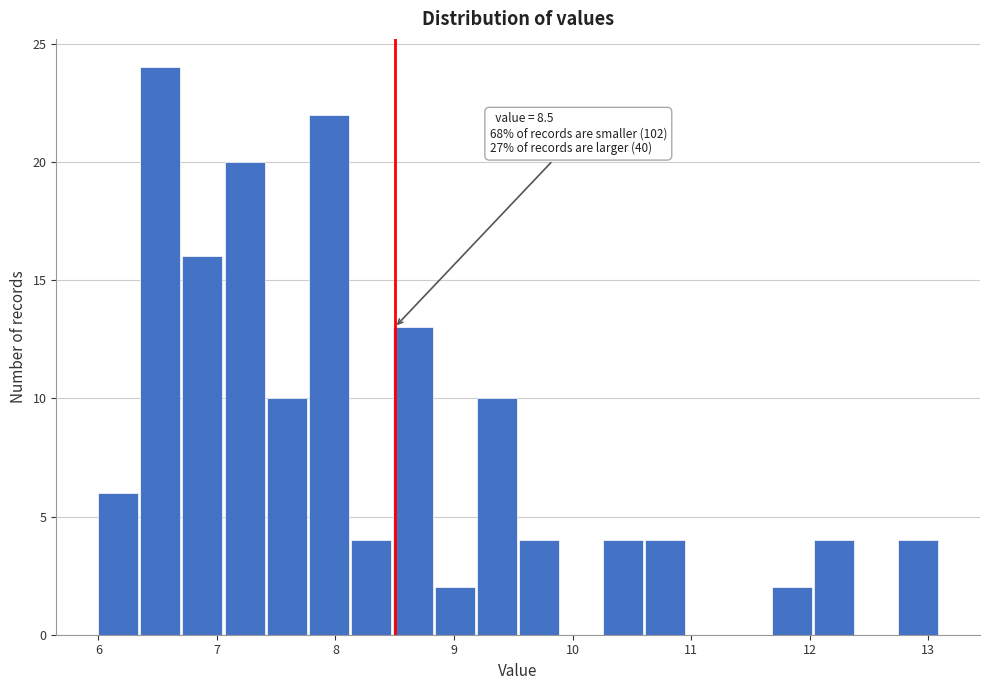

Around what value on the x-axis is the tallest bar? Give the approximate position of its centre, as read against the axis.

6.5